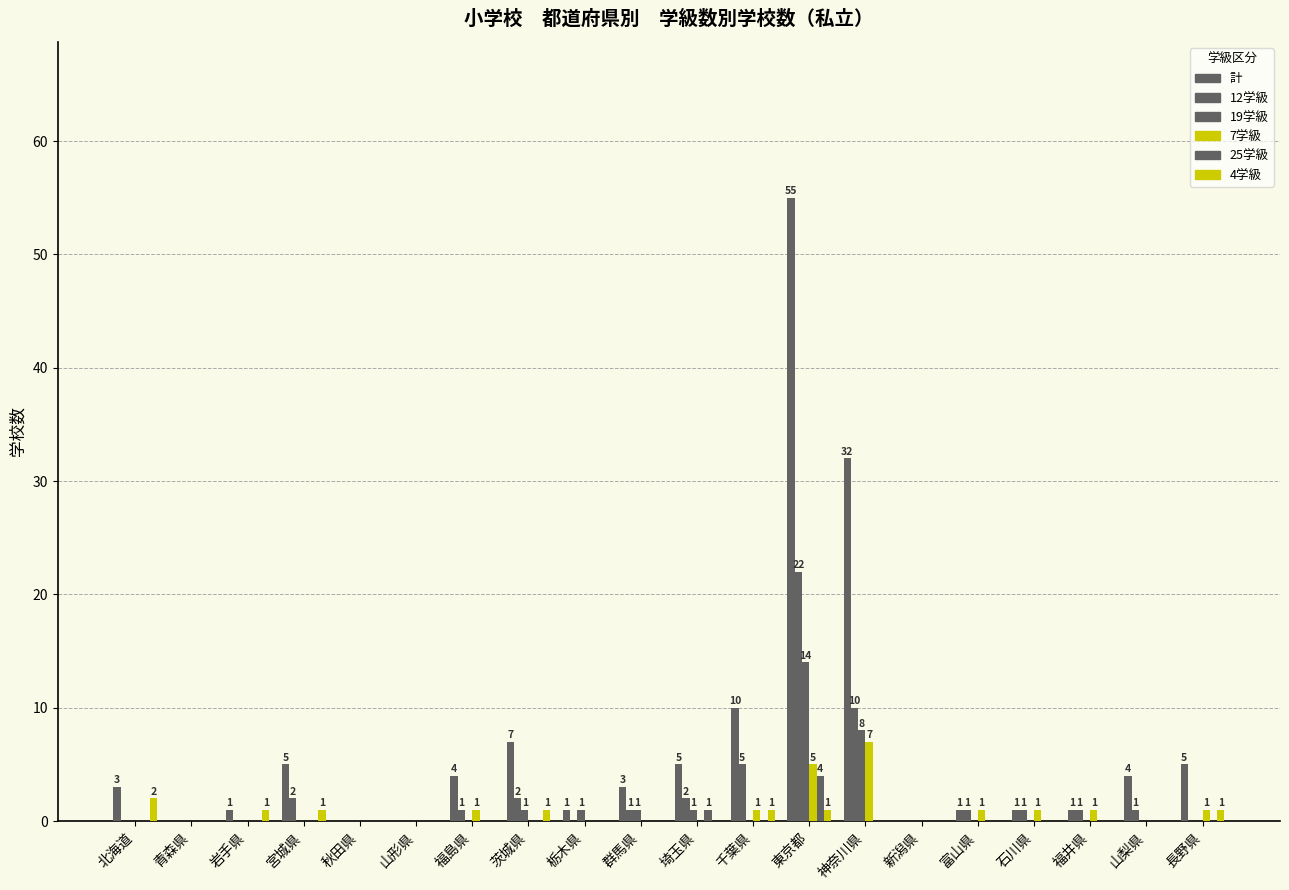

How many series are shown in this chart?

6